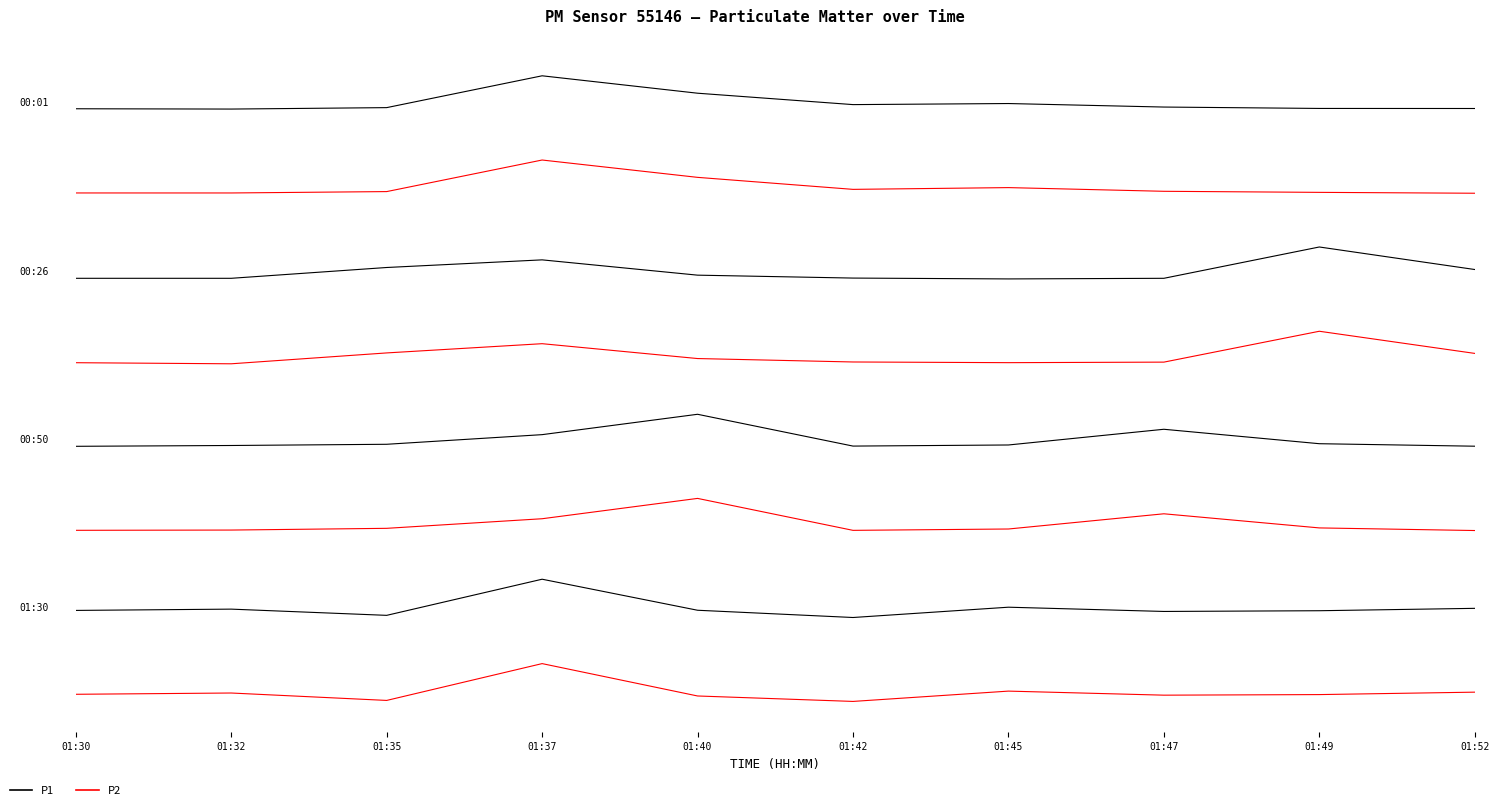

What is the value of the P2 point at the 2nd from the left?

-0.1